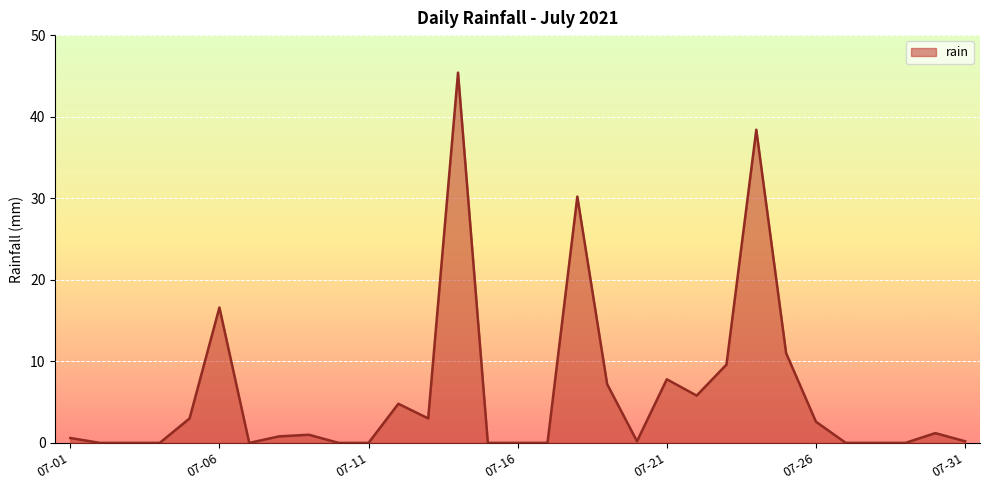

What is the difference between the maximum and minimum values?

45.4